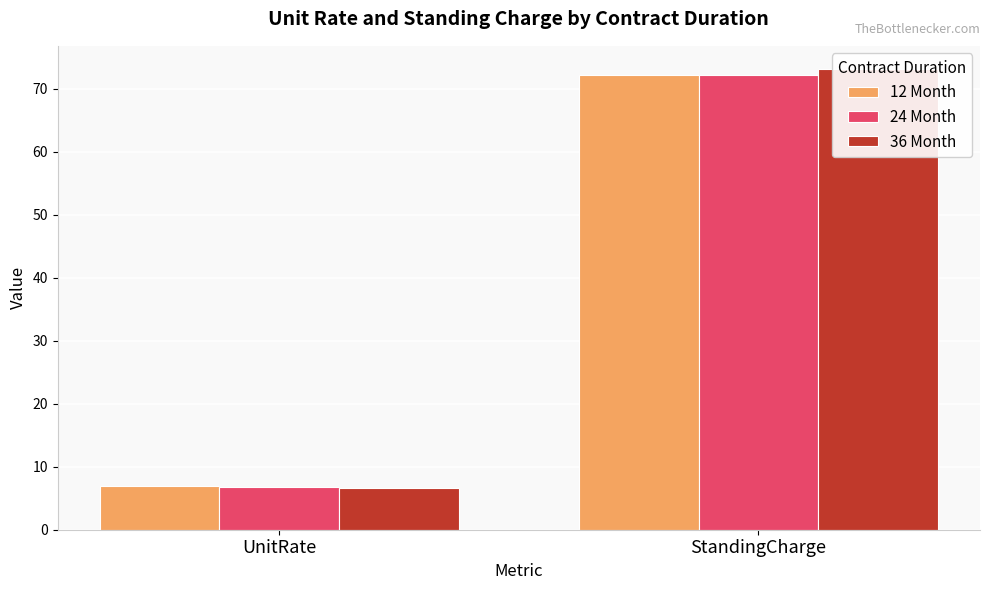

At which category is the sum across all series the highest?

StandingCharge